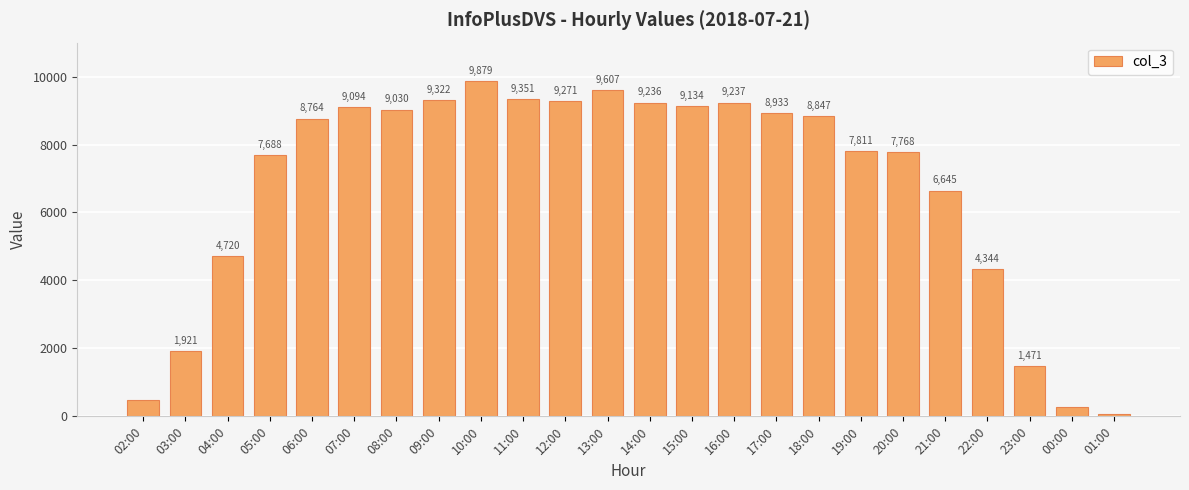

True or false: the data shows 8847 at 18:00.

True